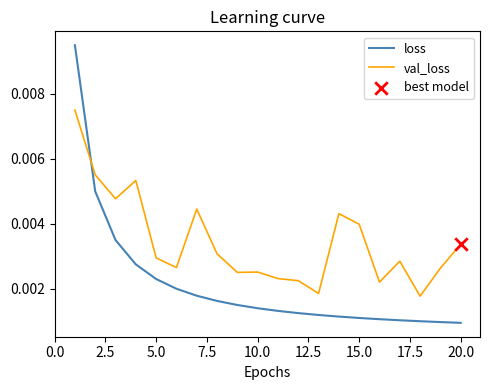

Which series has the widest spread of values?

loss